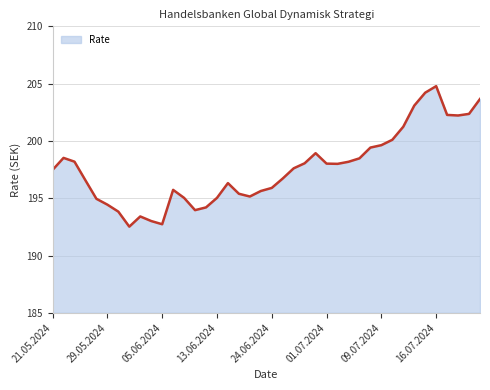

True or false: there are more than 0 points higher than both neighbors.

True